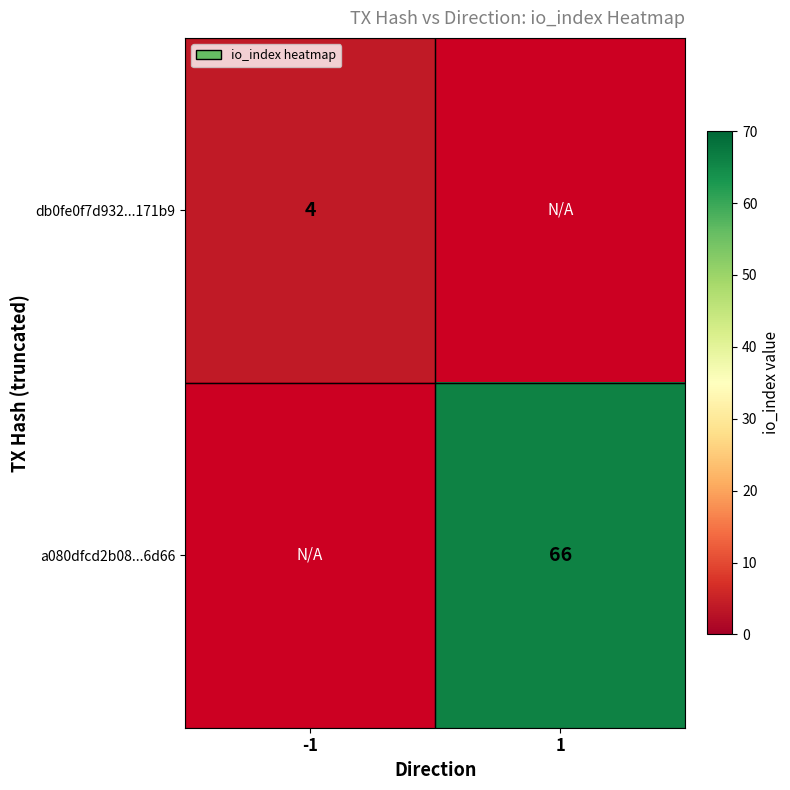

Which label corresponds to the largest value in the chart?

1